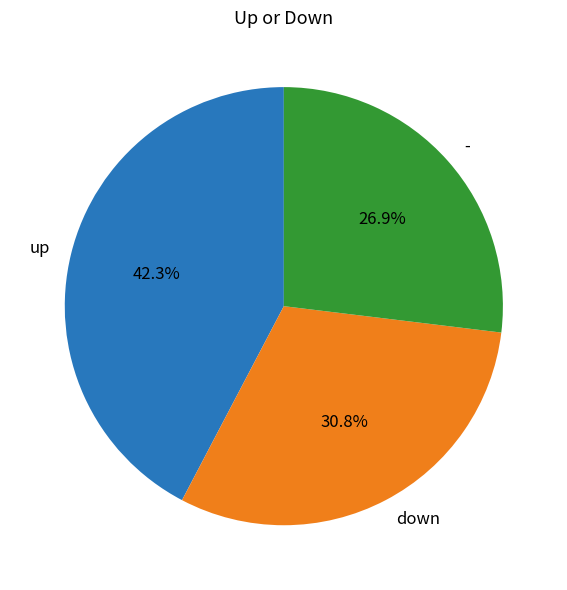

To the nearest percent, what percentage of the pie is down?

31%